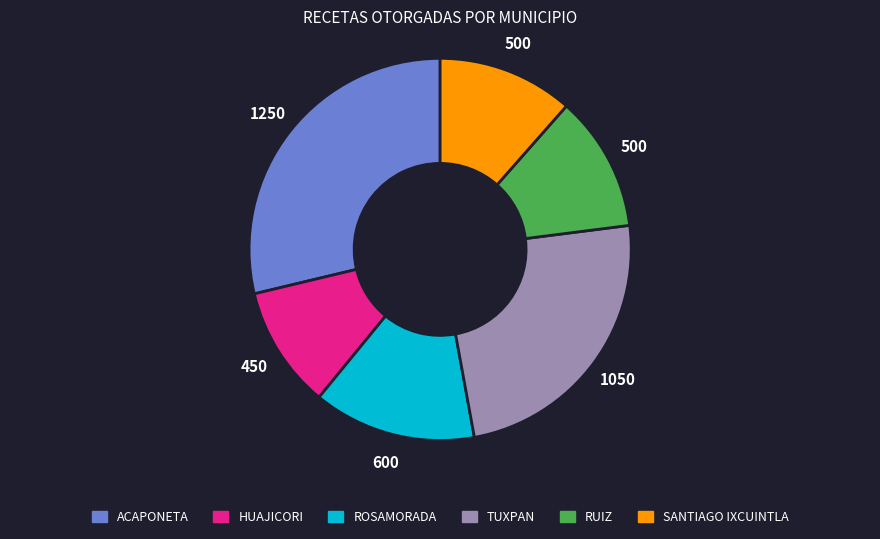

How many slices are in this pie chart?

6